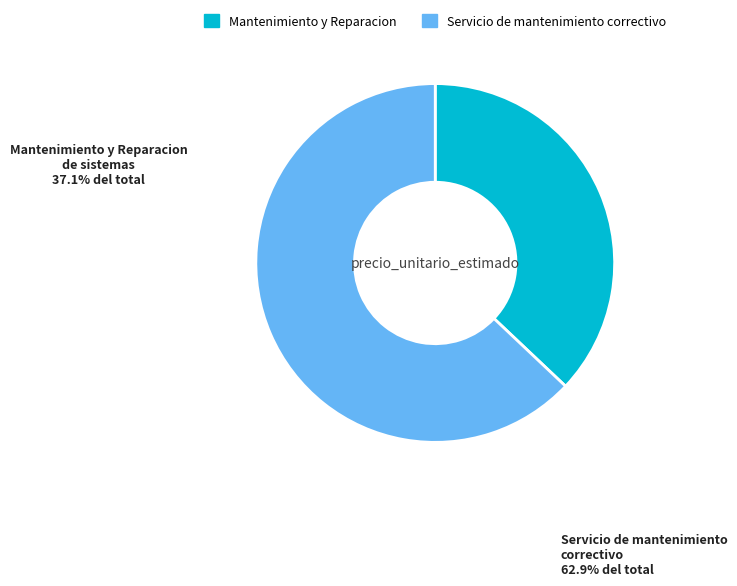

How many slices are in this pie chart?

2